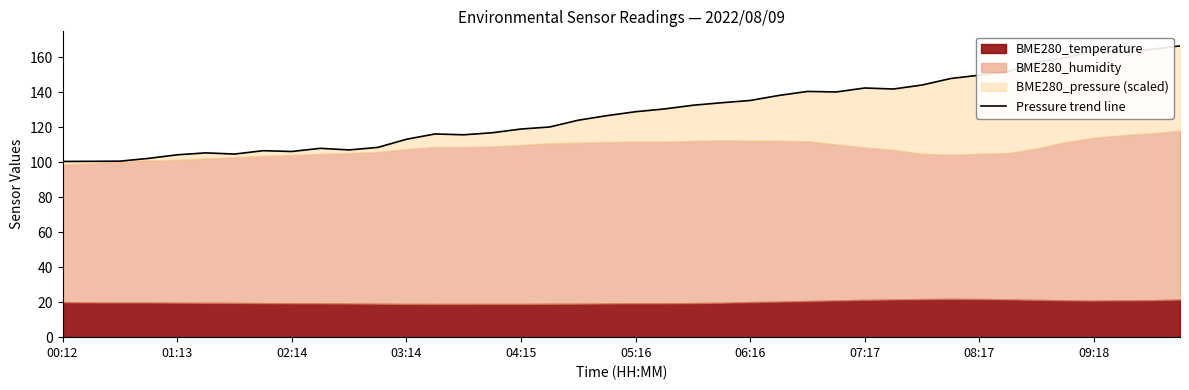

How many points are higher than both their immediate neighbors (excluding endpoints)?

7